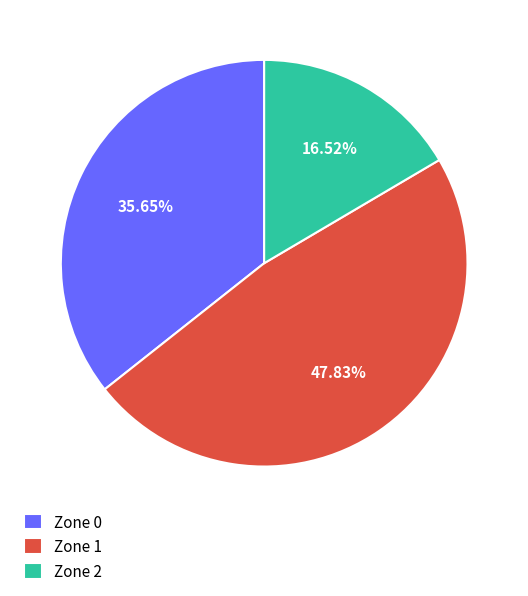

Which has a higher value, Zone 1 or Zone 2?

Zone 1